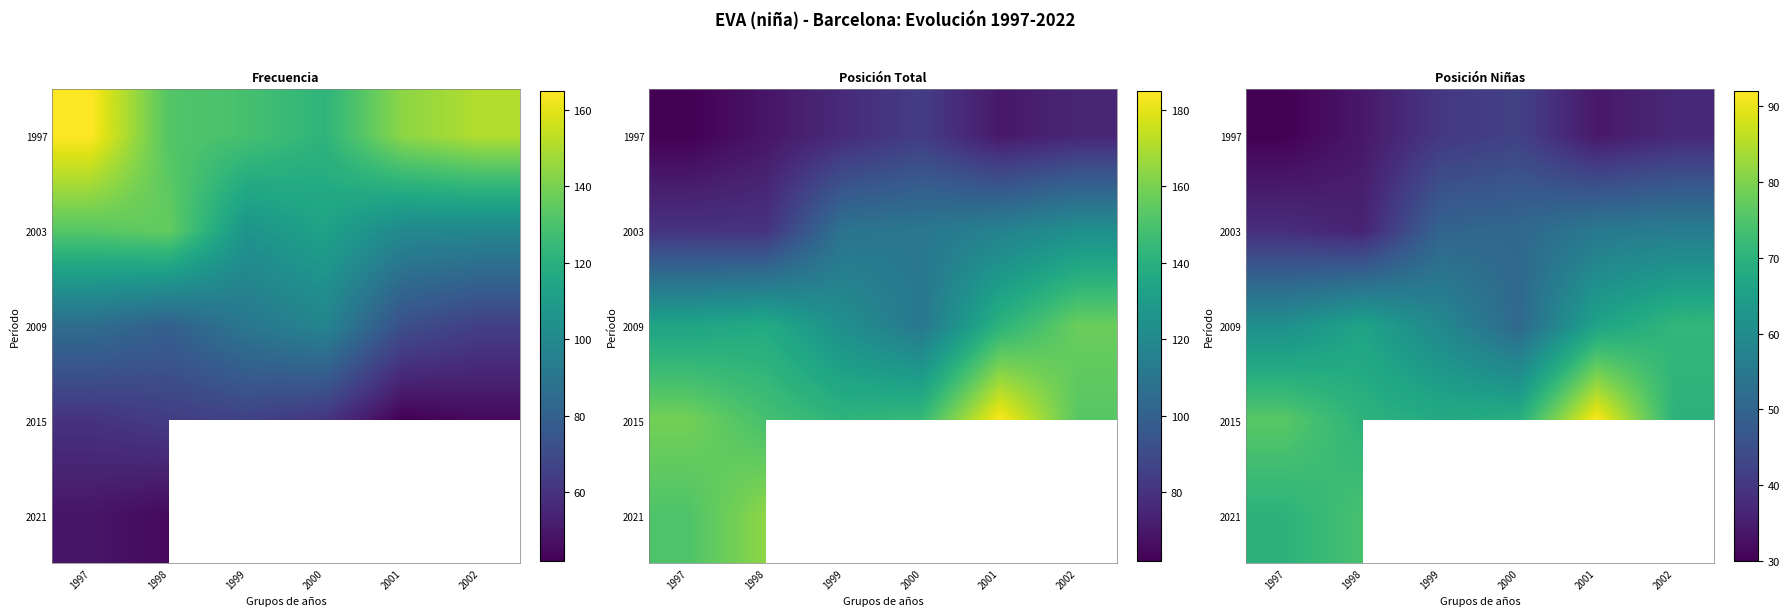

At how many categories does at least one series exceed 59?

6